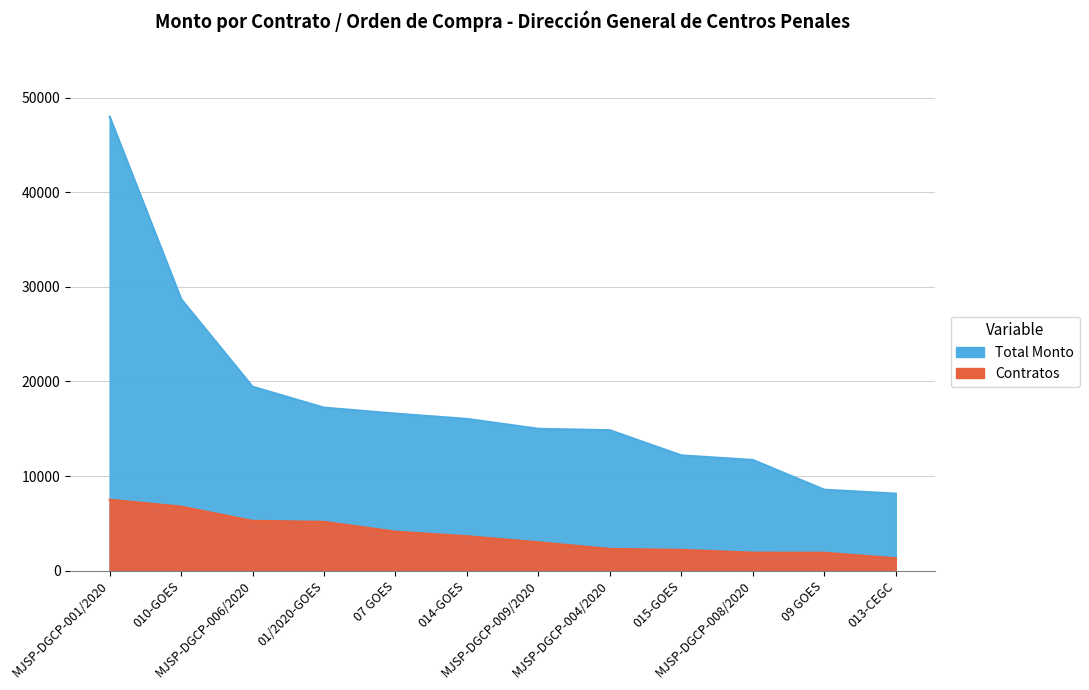

How many data points does each series have?

12